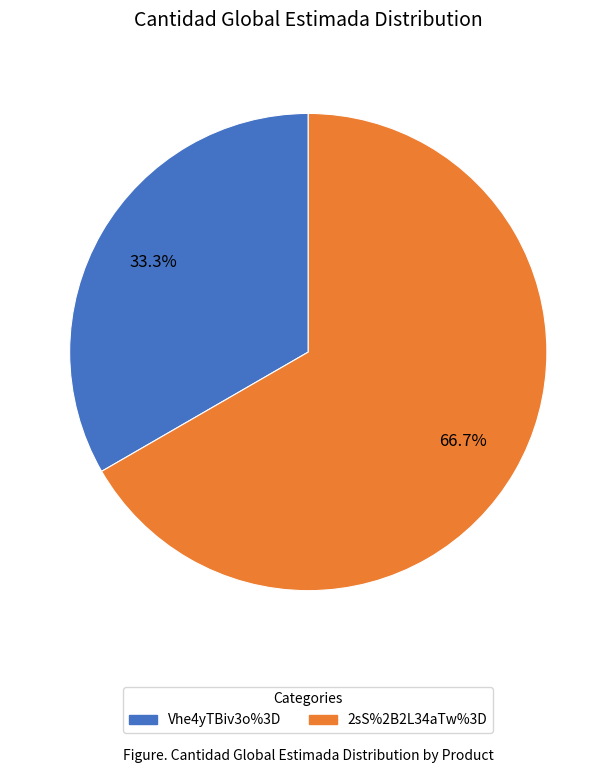

What percentage is the Vhe4yTBiv3o%3D slice, to the nearest percent?

33%